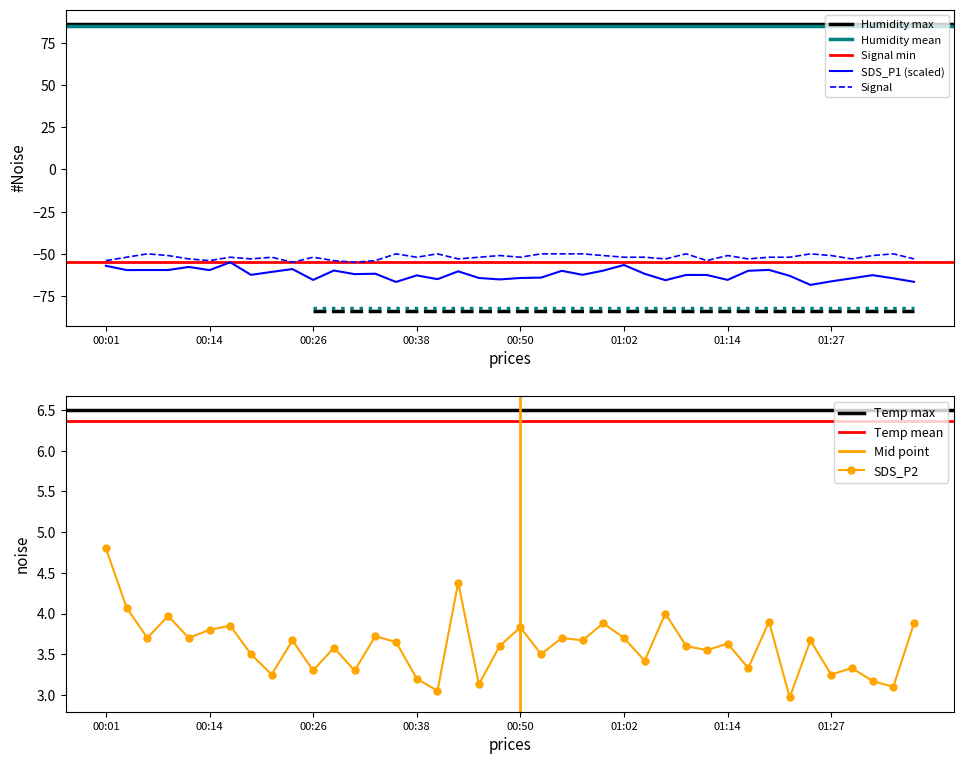

Where is the first local minimum for SDS_P1?

00:04